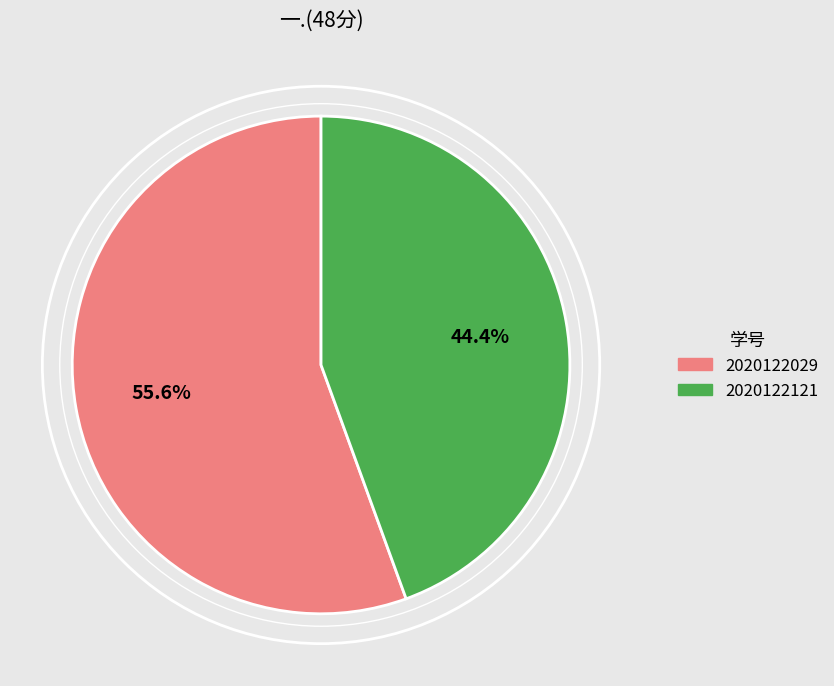

Rank the categories by value from lowest to highest.

2020122121, 2020122029